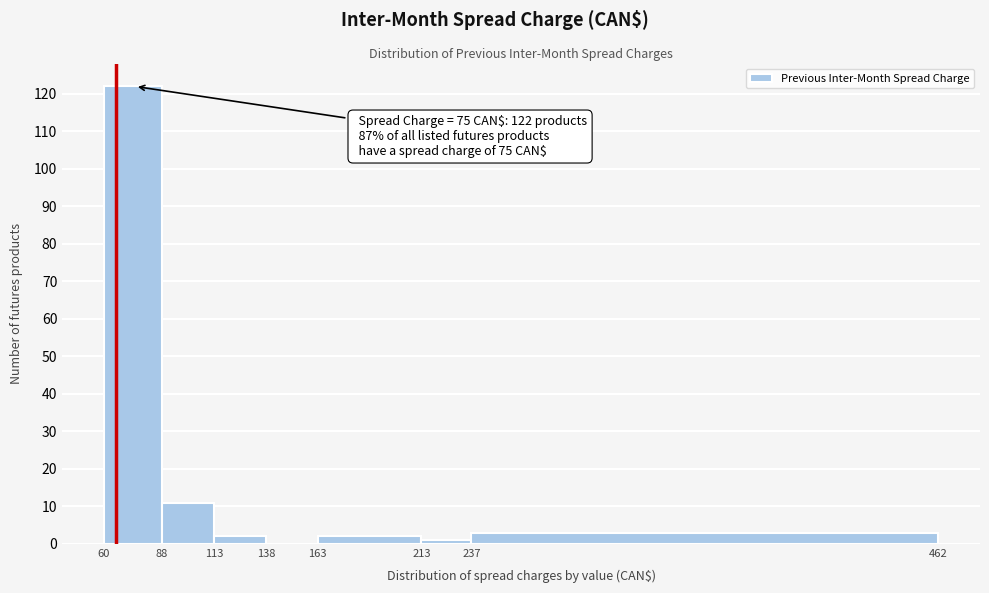

Which range on the x-axis has the tallest bar?

60 to 88